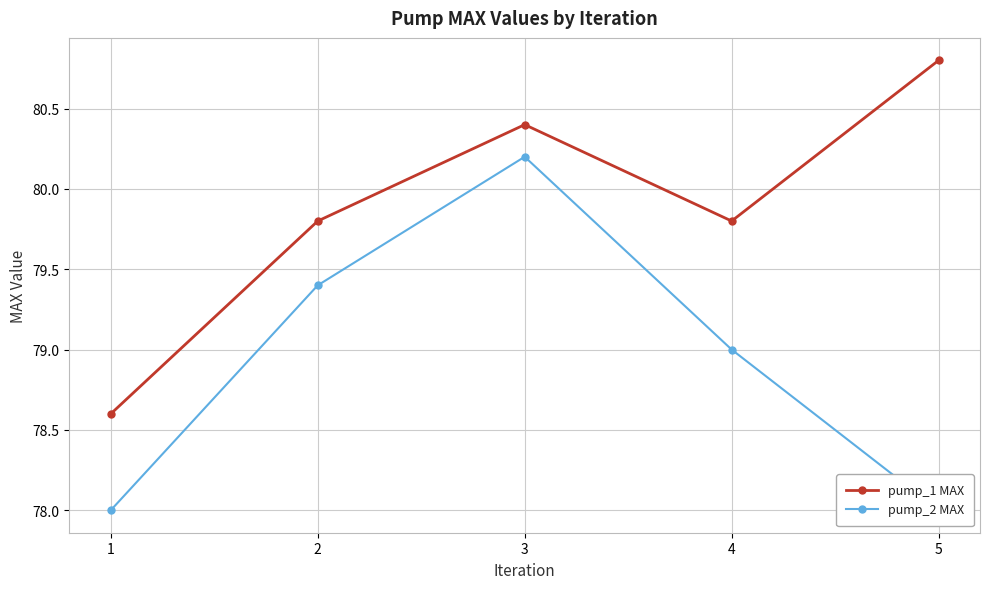

Which series has the largest total across all categories?

pump_1 MAX